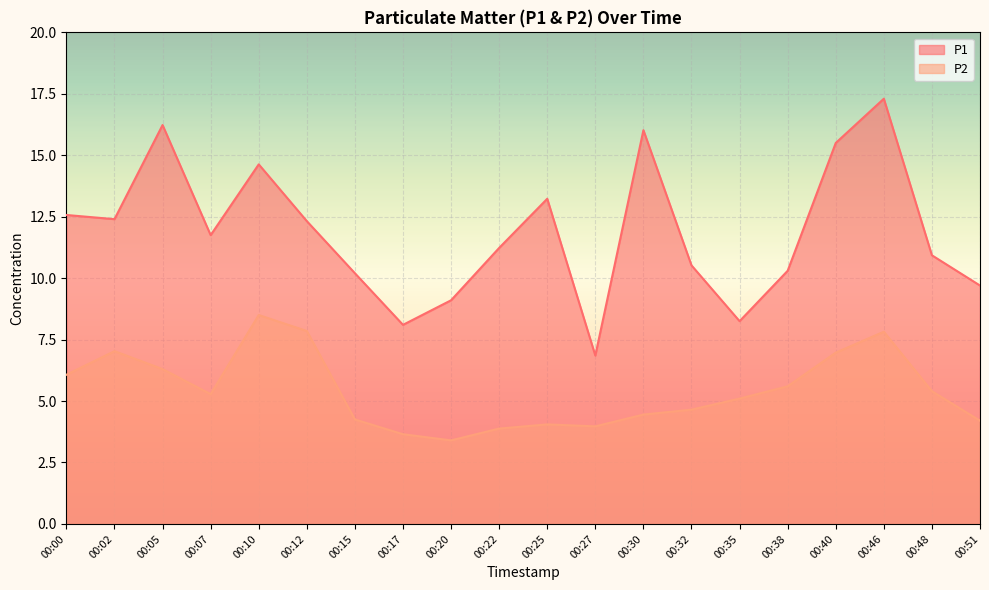

Which label corresponds to the largest value in the chart?

00:46